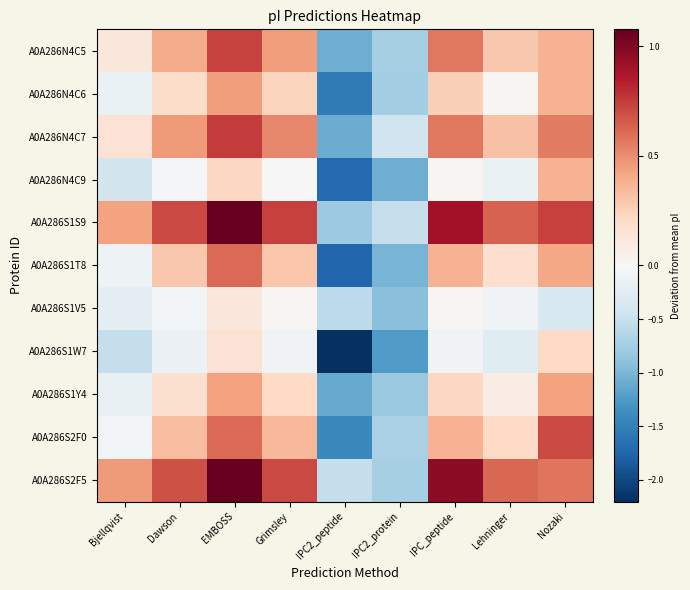

List the series in order of their peak value, highest first.

A0A286S1S9, A0A286S2F5, A0A286N4C7, A0A286N4C5, A0A286S2F0, A0A286S1T8, A0A286N4C6, A0A286S1Y4, A0A286N4C9, A0A286S1W7, A0A286S1V5